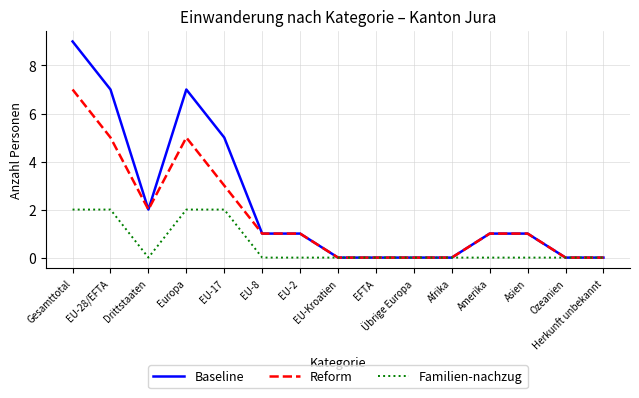

Rank the series by their average value, from lowest to highest.

Familien-nachzug, Reform, Baseline